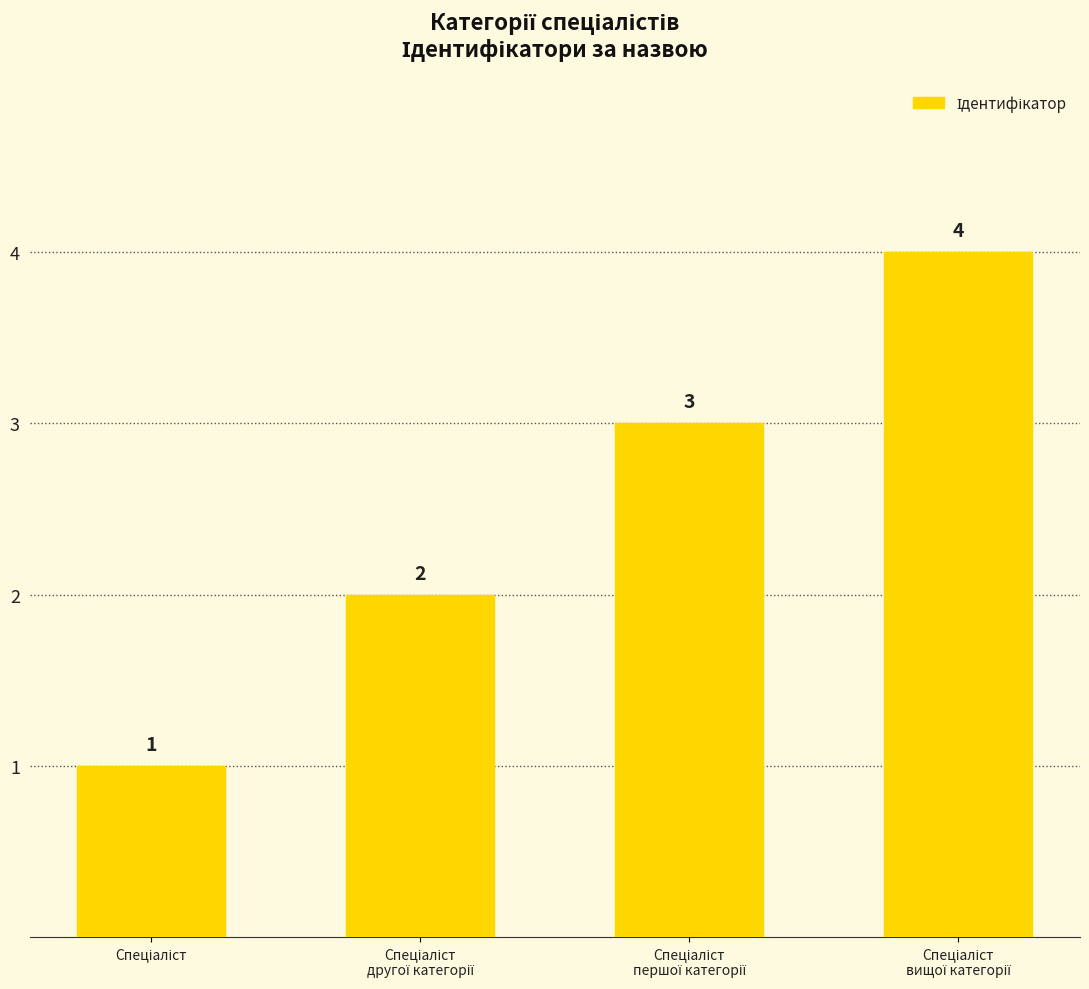

What is the value of the 4th bar from the left?

4